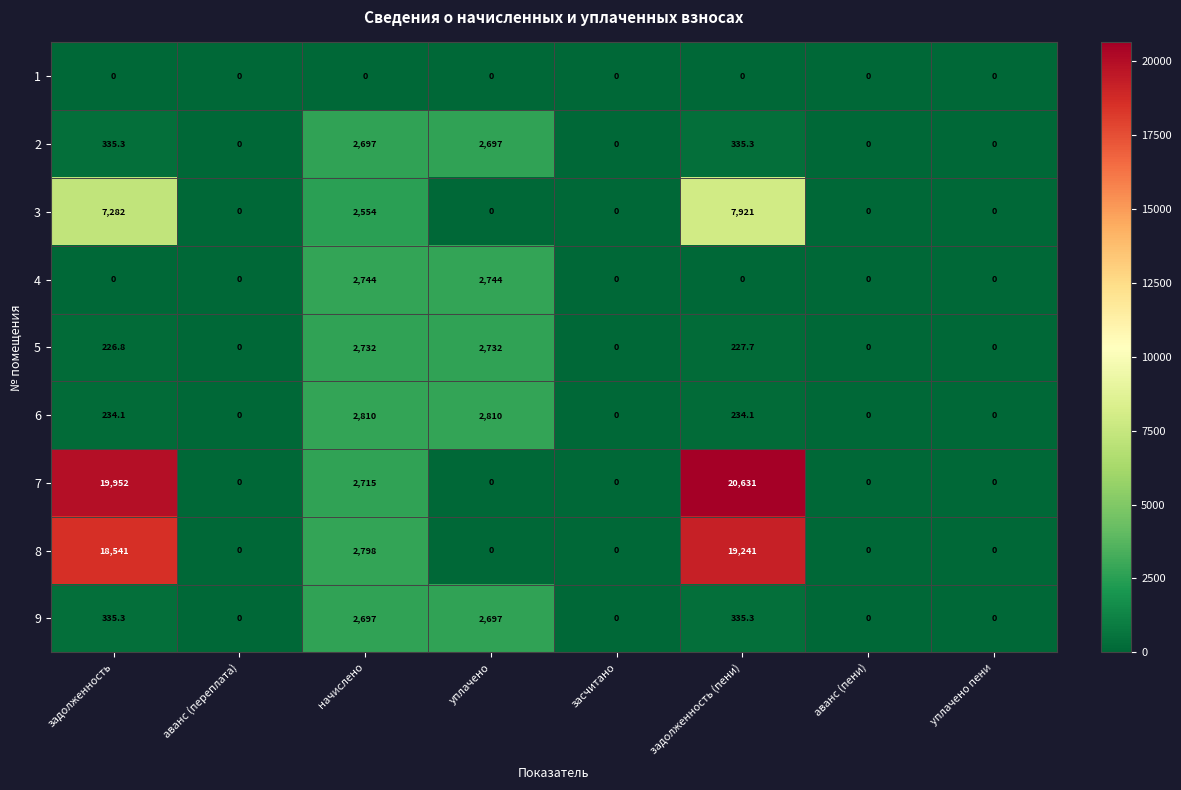

Where does the 2 series first go above 335?

задолженность